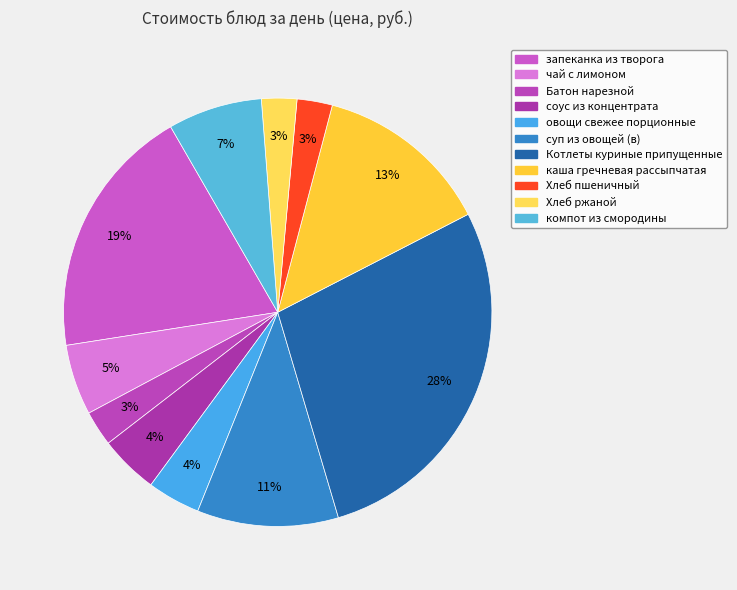

How many slices are in this pie chart?

11